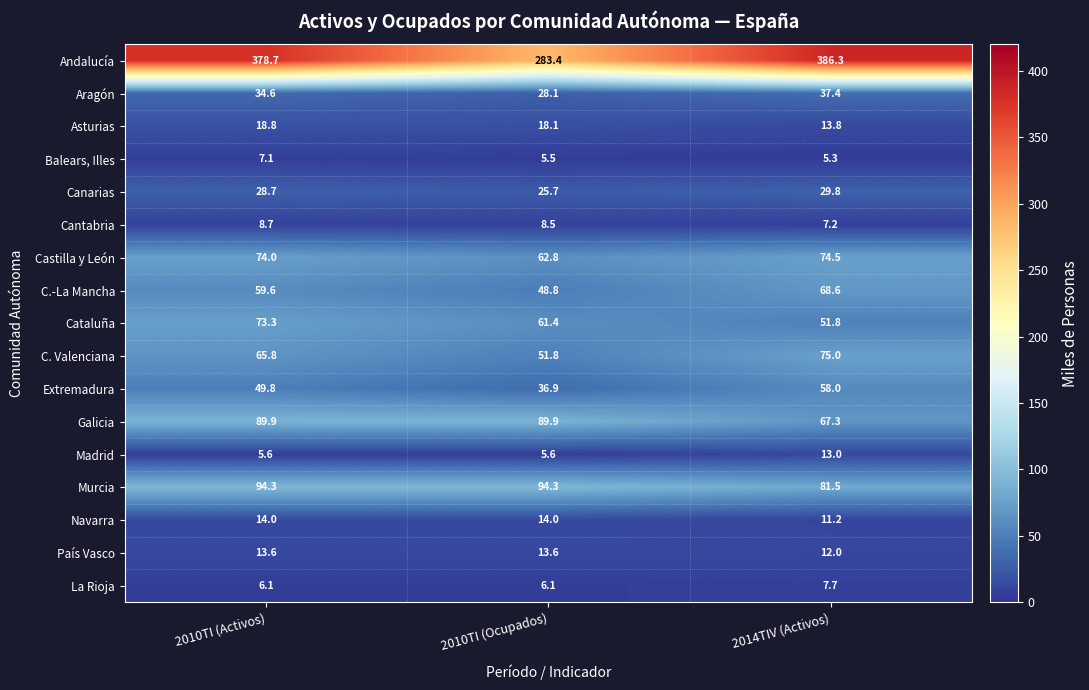

What is the difference between the País Vasco values at 2010TI (Activos) and 2014TIV (Activos)?

1.6